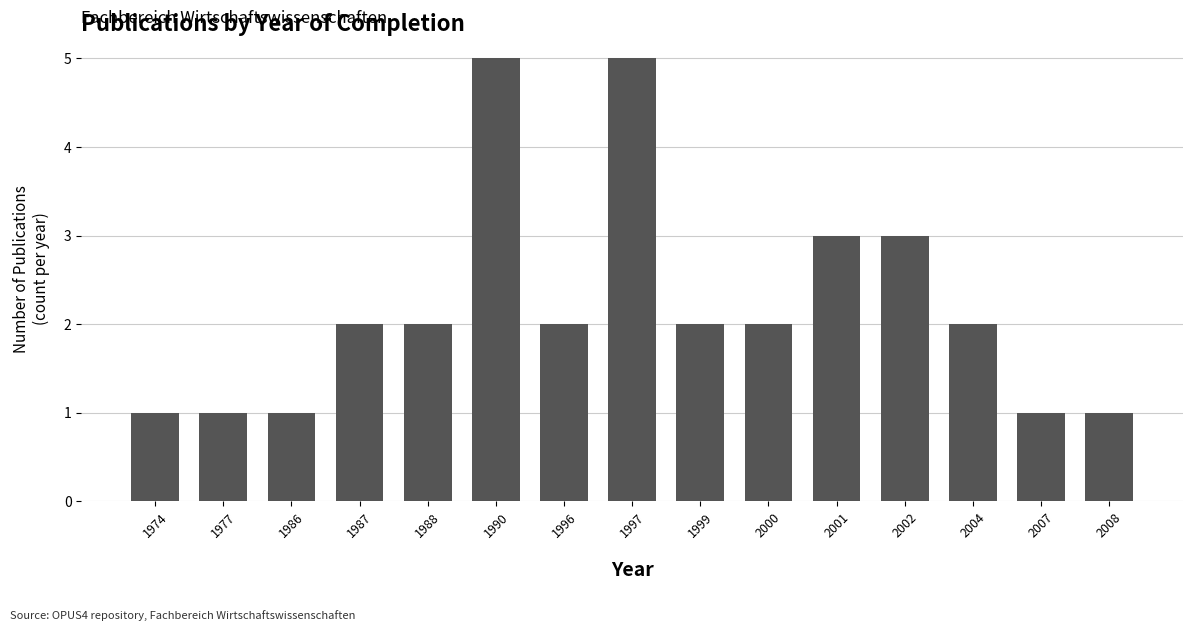

Count the values in the range 1 to 3.

13